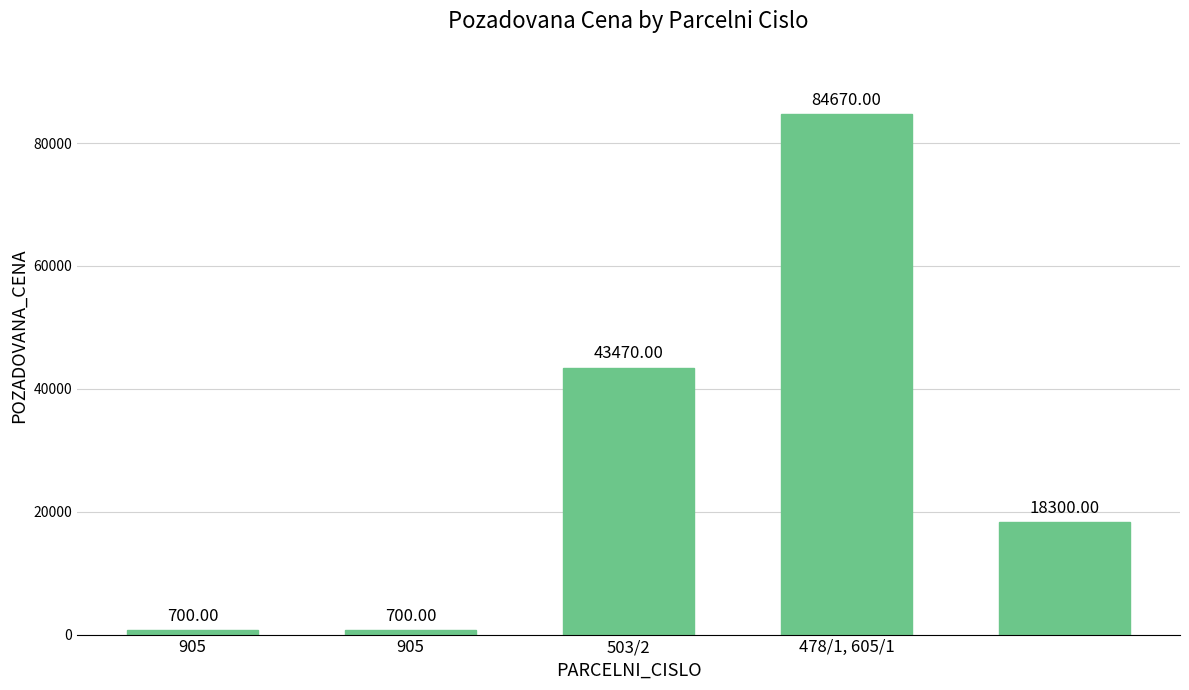

What is the sum of all values?

147840